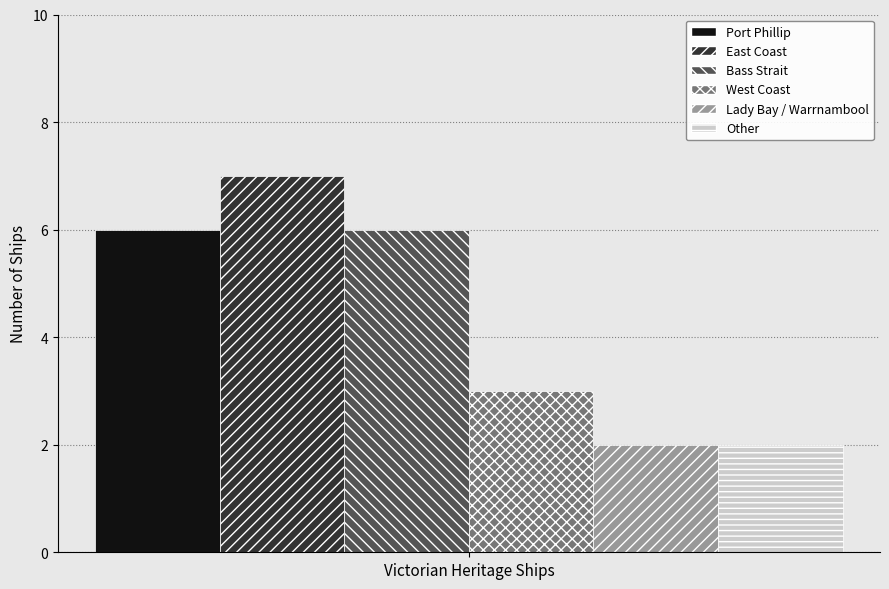

What is the approximate value of West Coast at Victorian Heritage Ships?

3